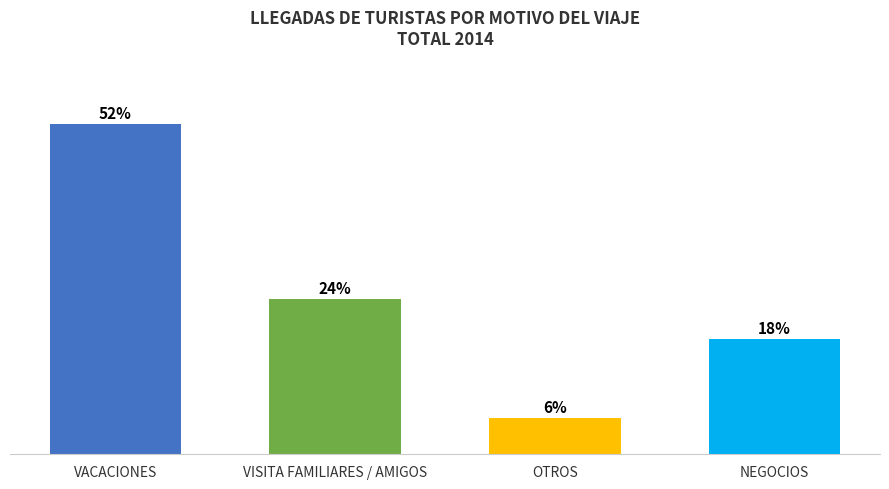

Is it true that the value at VISITA FAMILIARES / AMIGOS is 24.3?

True